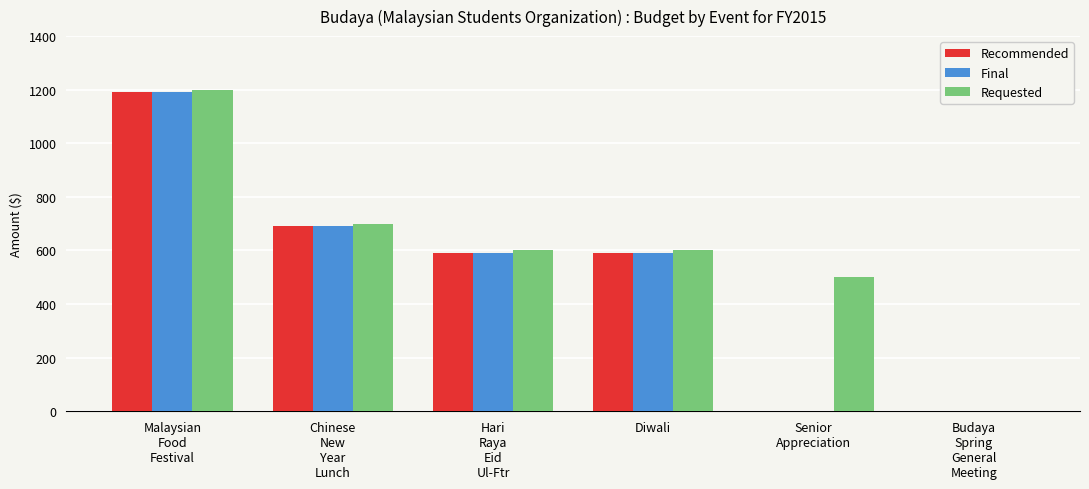

How many values in Requested are above zero?

5